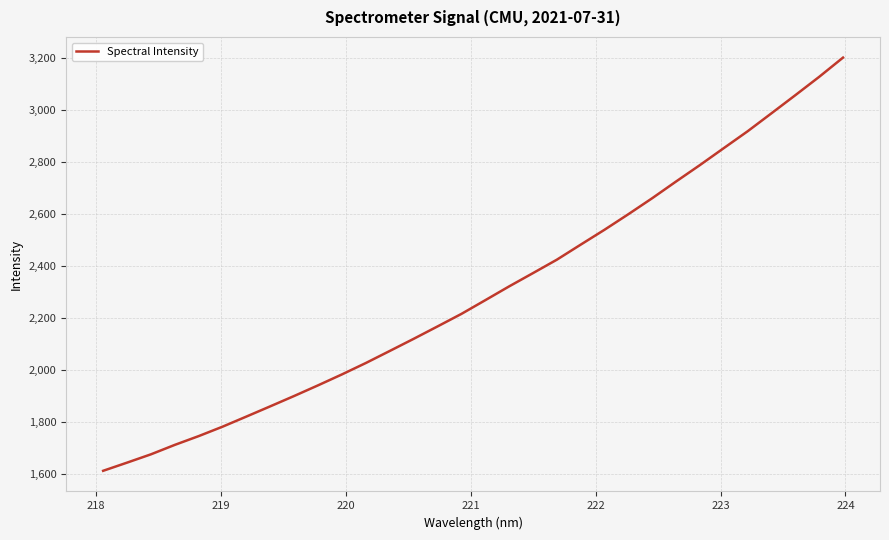

What is the difference between the maximum and minimum values?

1589.3